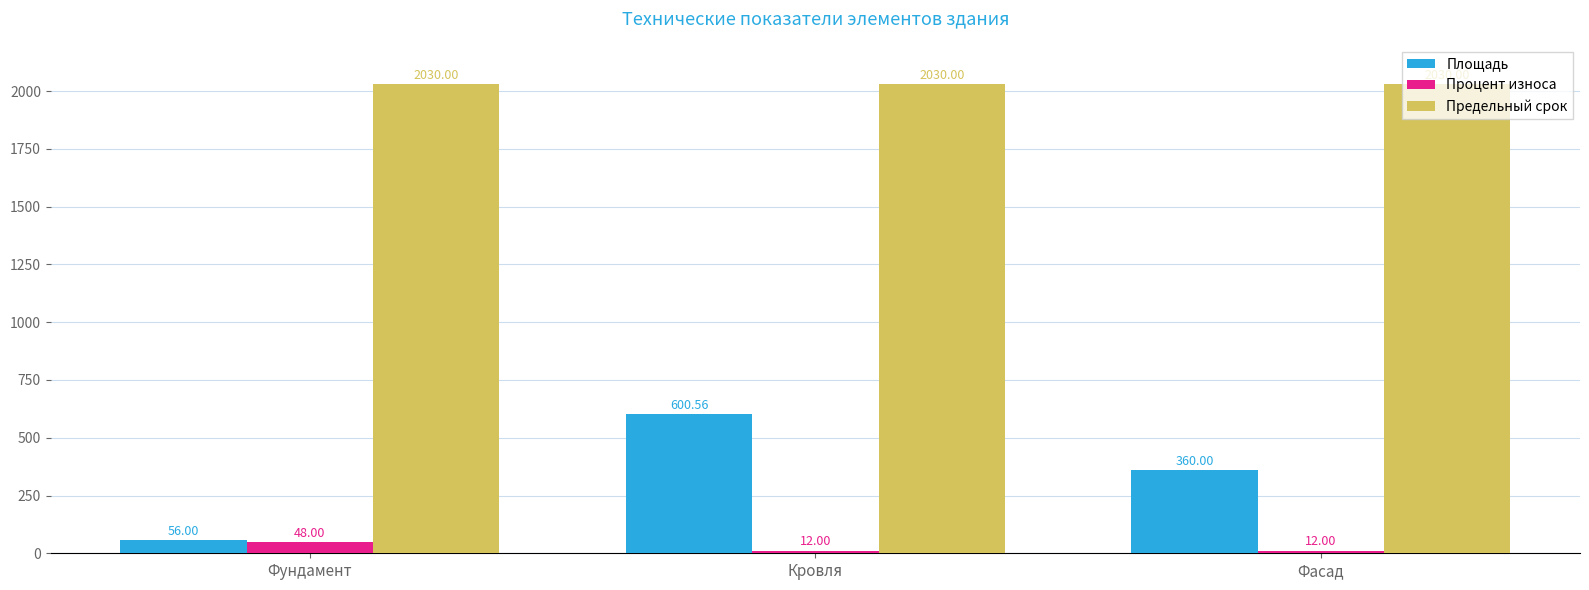

What is the maximum value shown in the chart?

2030.0